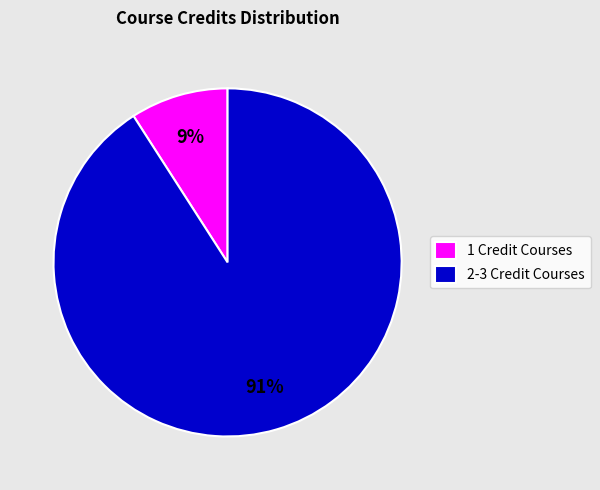

Combined, do 2-3 Credit Courses and 1 Credit Courses account for over 50%?

Yes